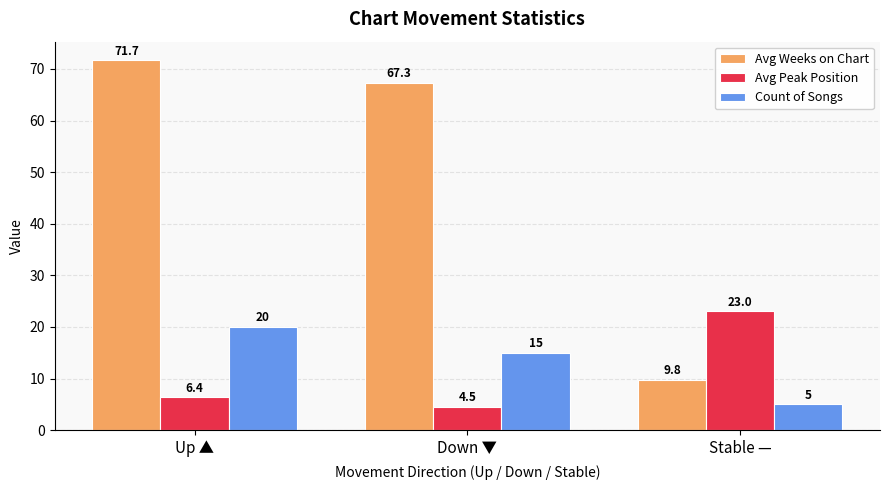

Which series has the largest total across all categories?

Avg Weeks on Chart